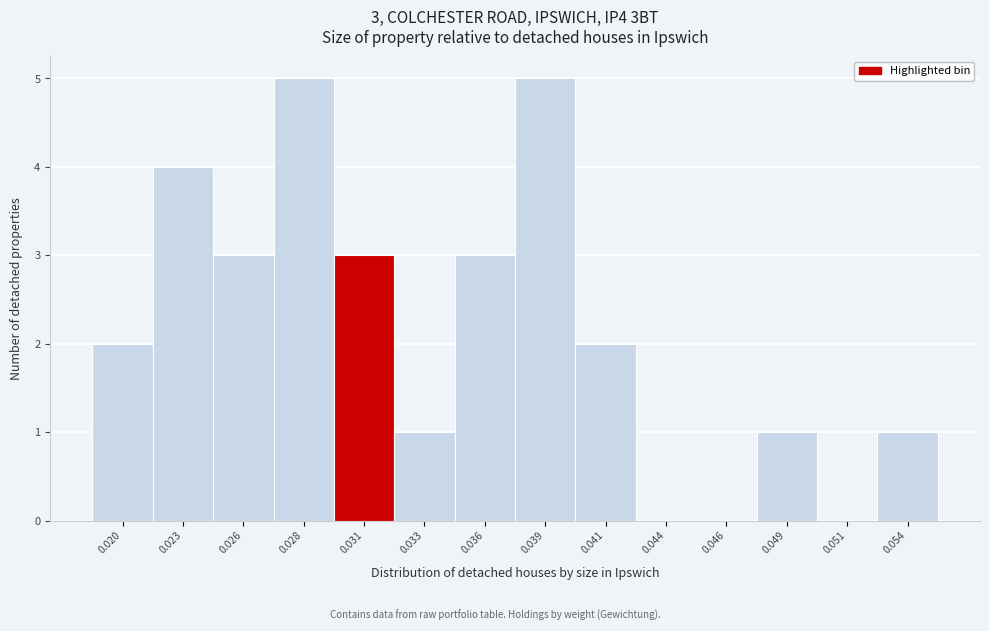

Between 0.049 and 0.036, which is larger?

0.036